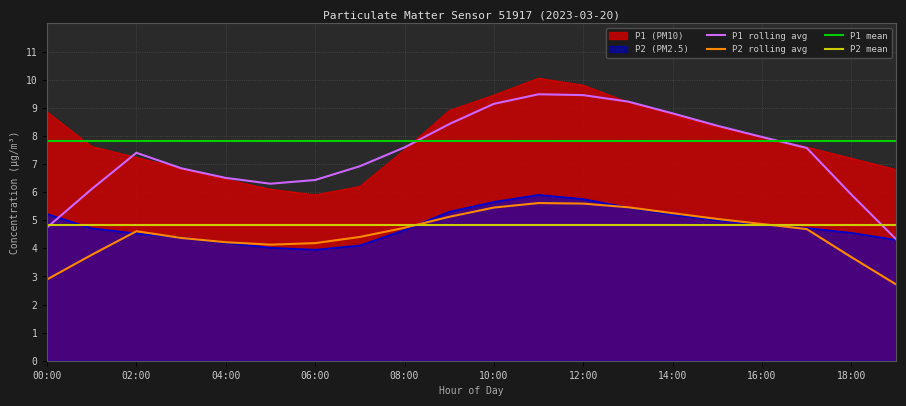

What is the maximum value shown in the chart?

10.1